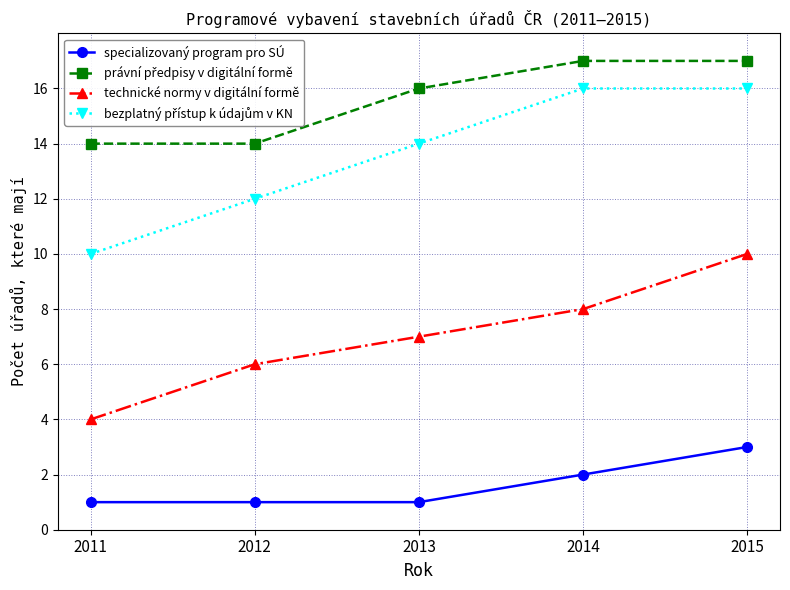

Rank the categories by technické normy v digitální formě value from highest to lowest.

2015, 2014, 2013, 2012, 2011